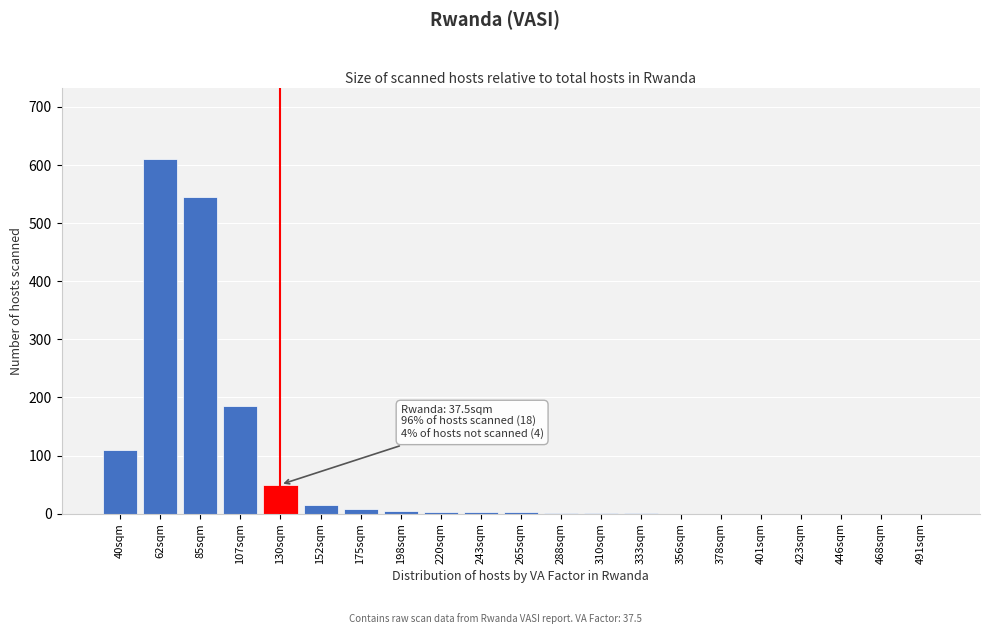

At which category does the chart reach its peak across all series?

62sqm